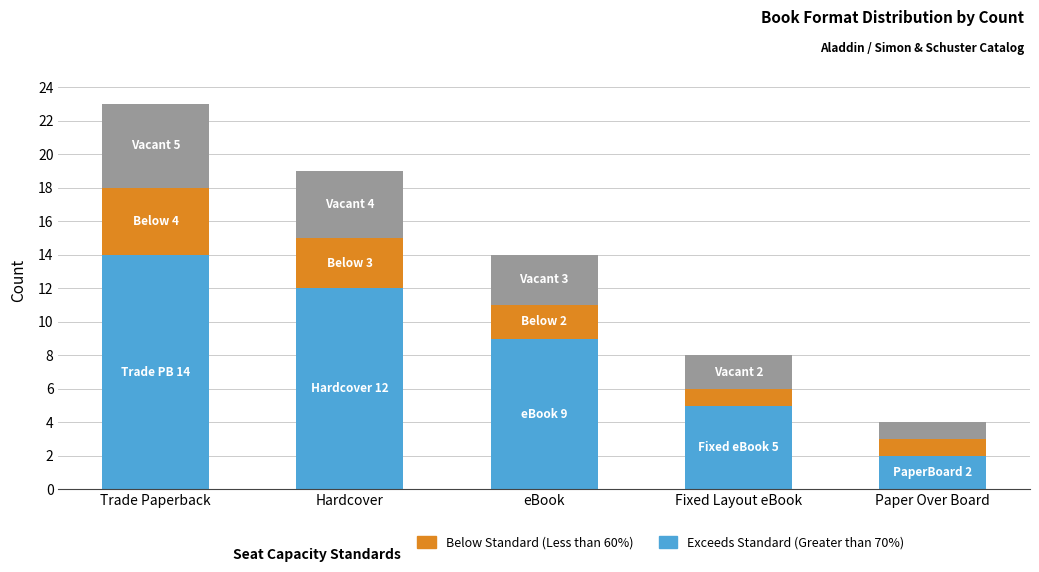

At which category is the sum across all series the highest?

Trade Paperback